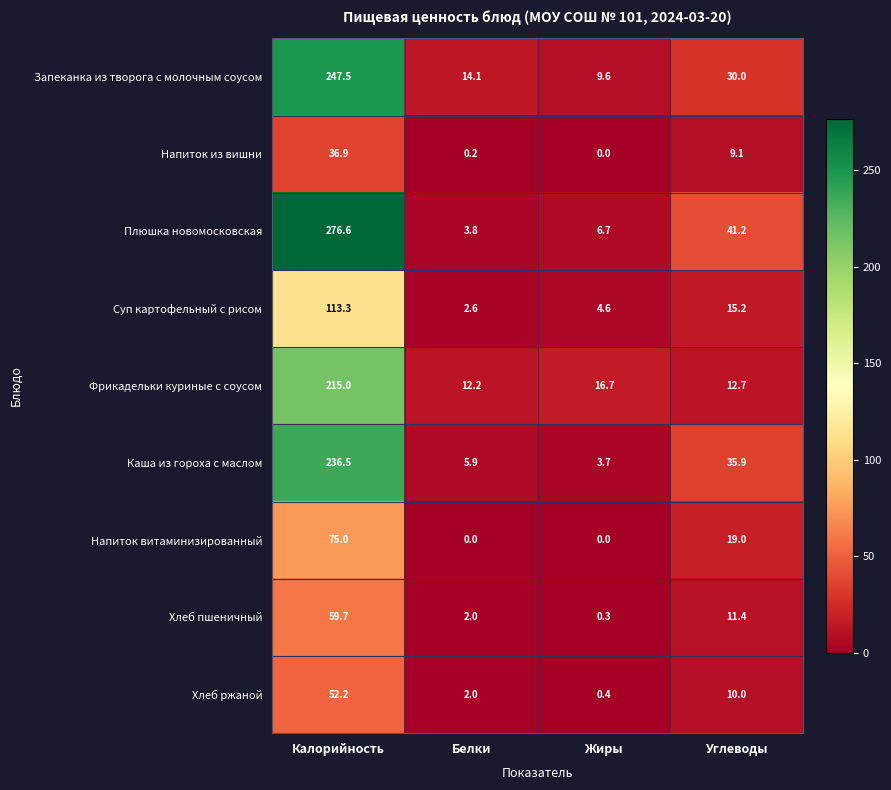

Where does the Запеканка из творога с молочным соусом series first go above 30?

Калорийность